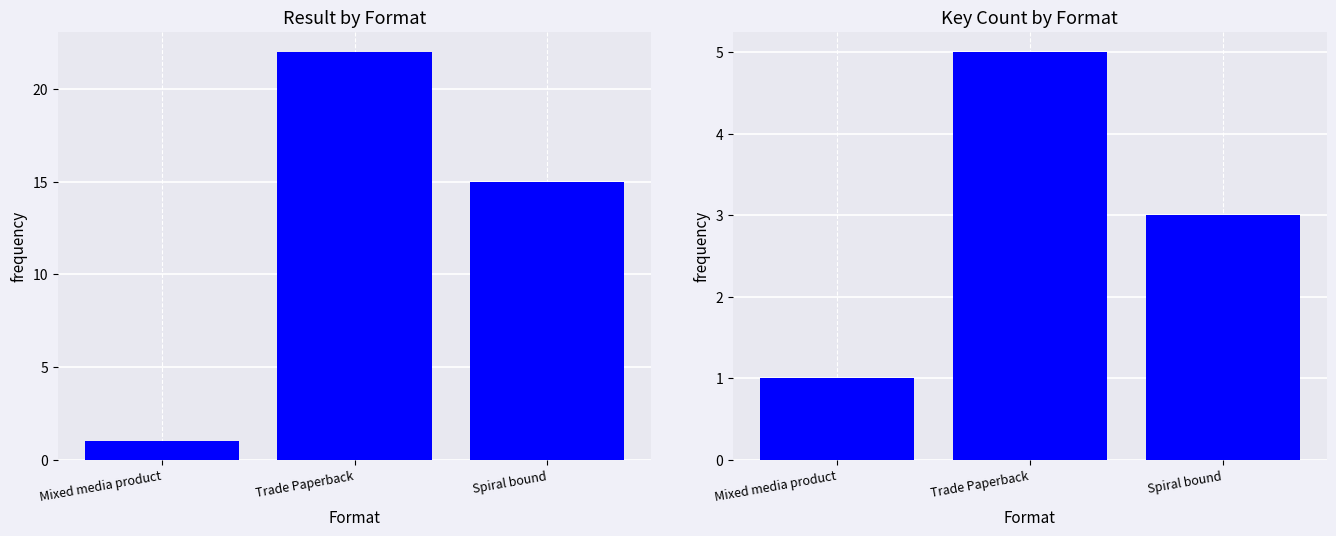

What is the spread (max minus min) of values at Spiral bound?

12